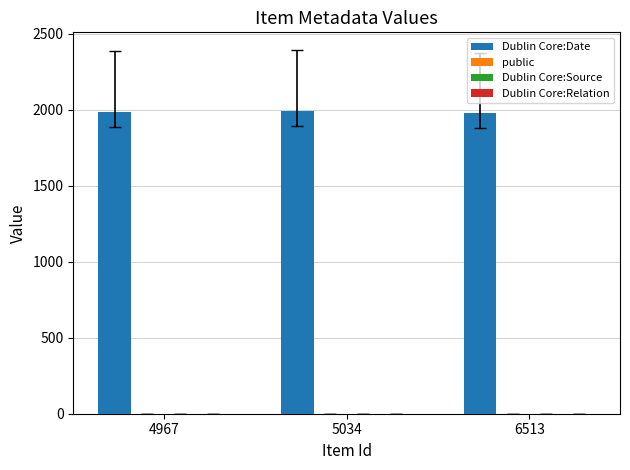

What is the greatest value displayed?

1992